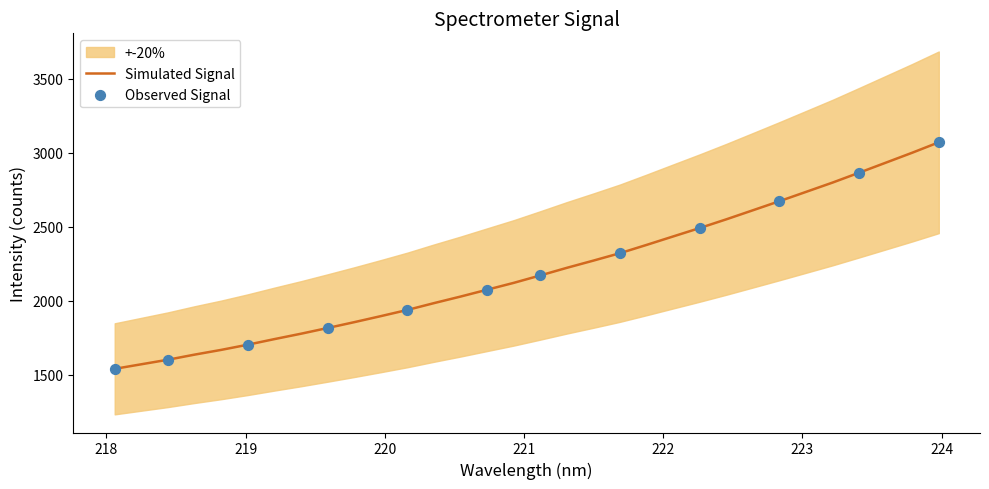

What is the highest value of the Simulated Signal series?

3070.4